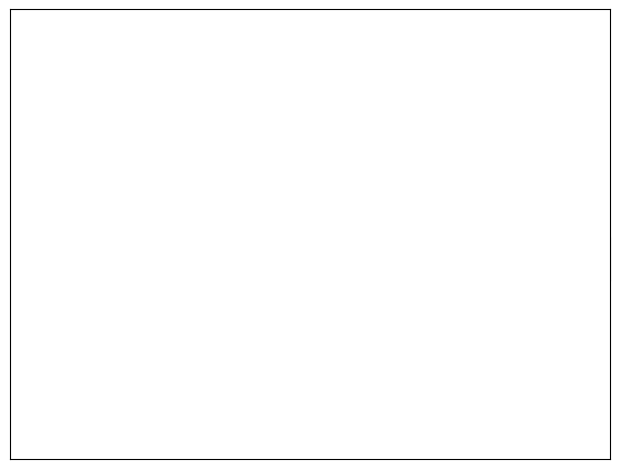

Is there any slice that represents more than half of the pie?

Yes